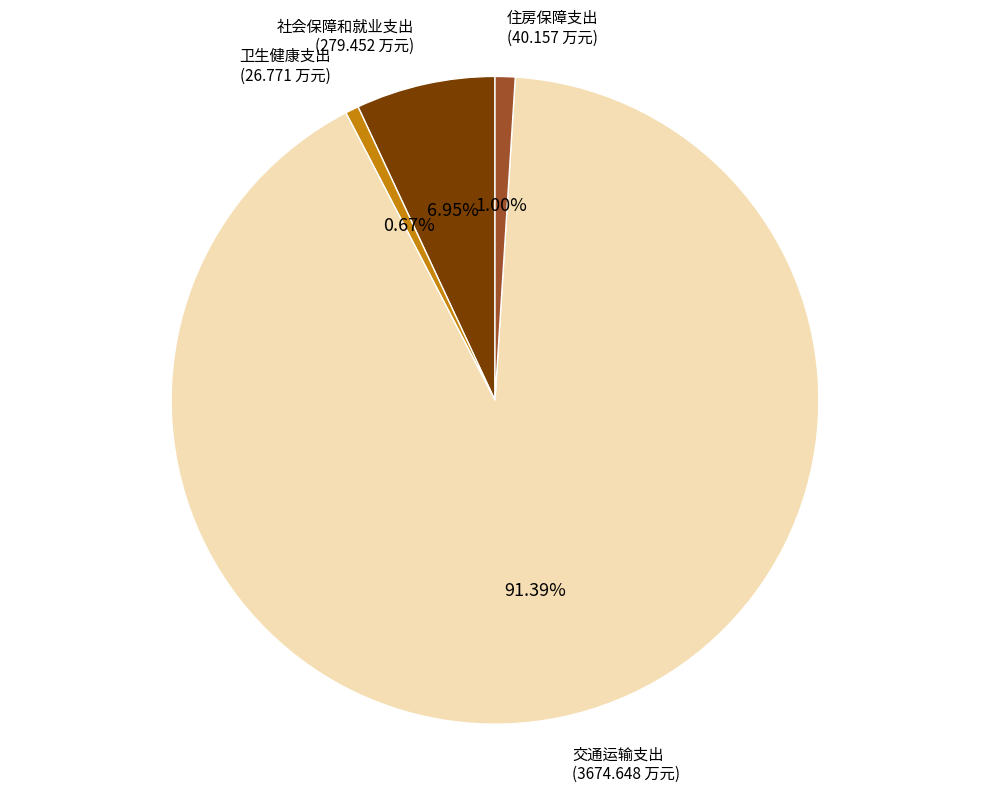

What is the total percentage of 住房保障支出 and 社会保障和就业支出?

7.9%